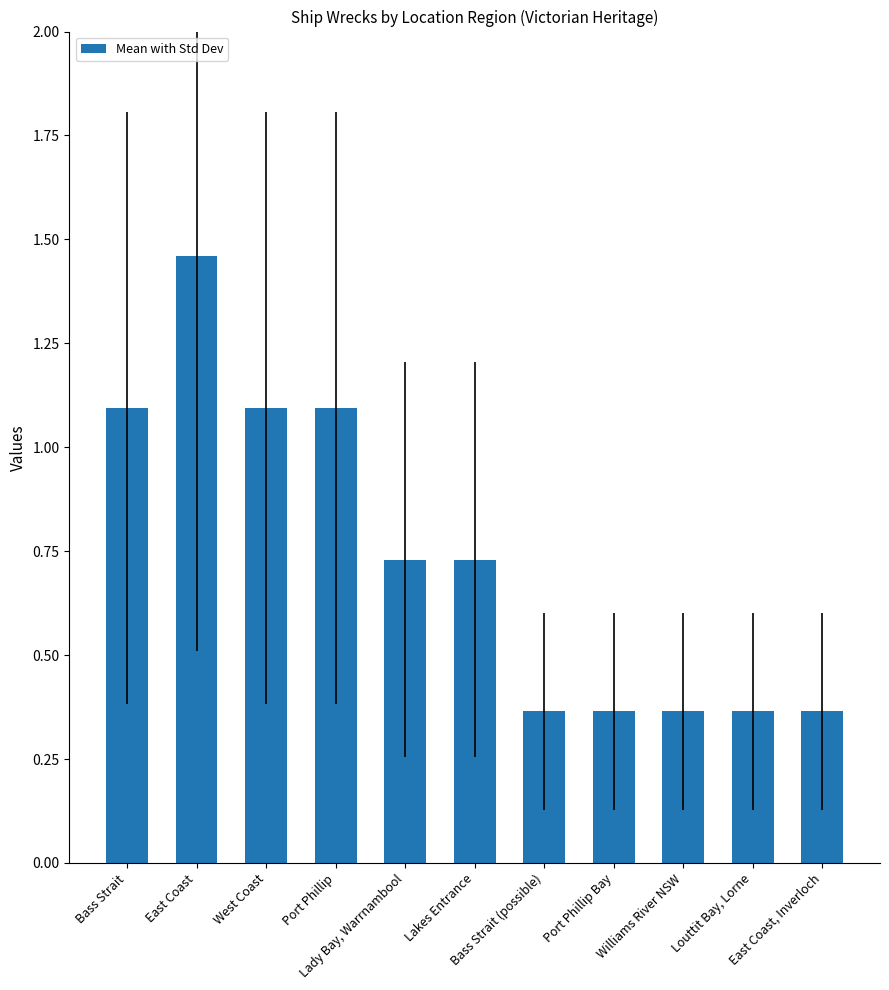

What is the value of the 1st bar from the left?

1.1